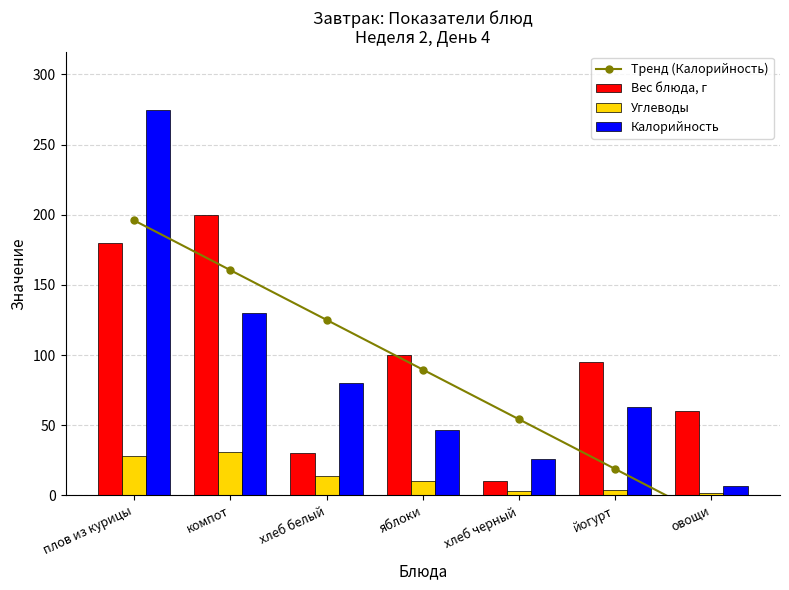

Which label corresponds to the largest value in the chart?

плов из курицы